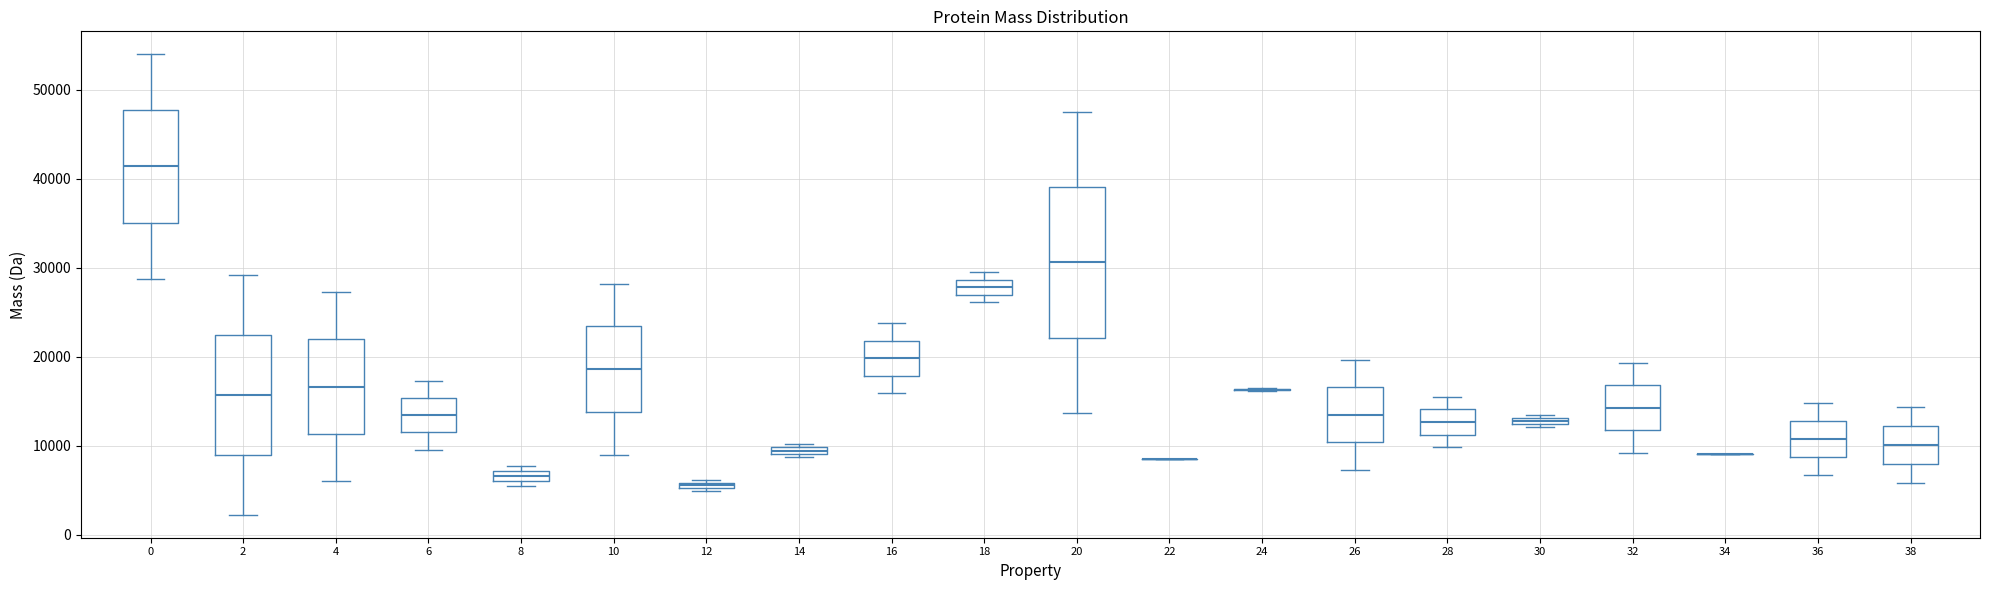

Which box is the tallest, from its lower edge to its upper edge?

20